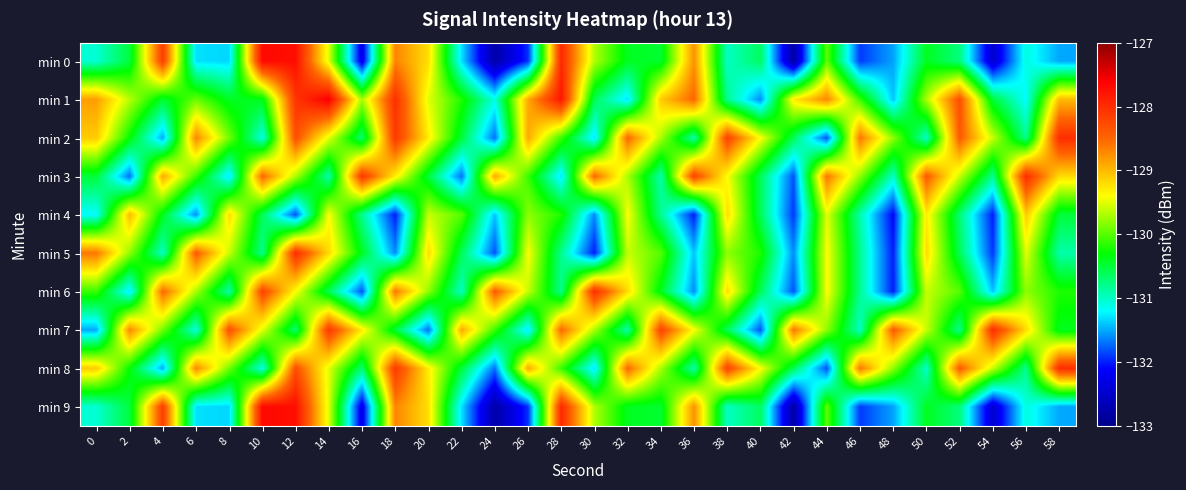

Between 42 and 54, which is larger?

54